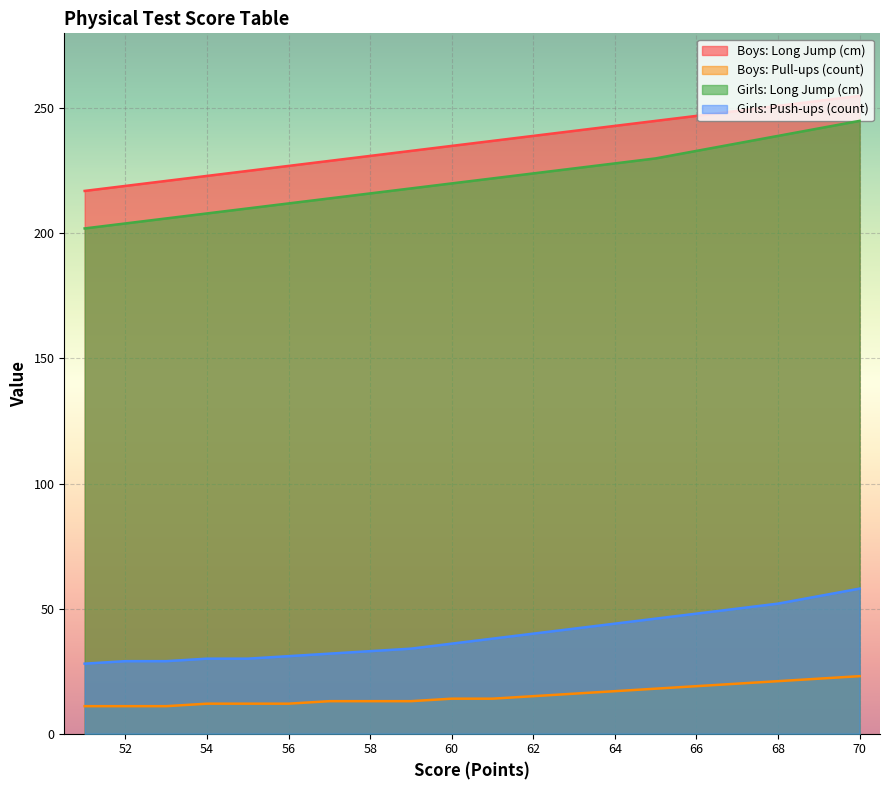

At which label is Girls: Long Jump (cm) closest to 223?

62